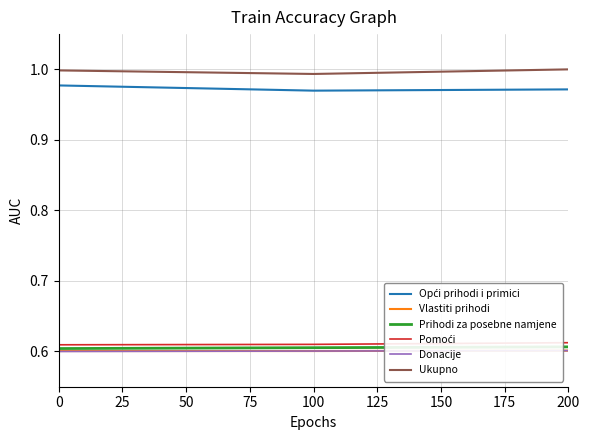

True or false: Ukupno has a value of 1.0 at 200.

True